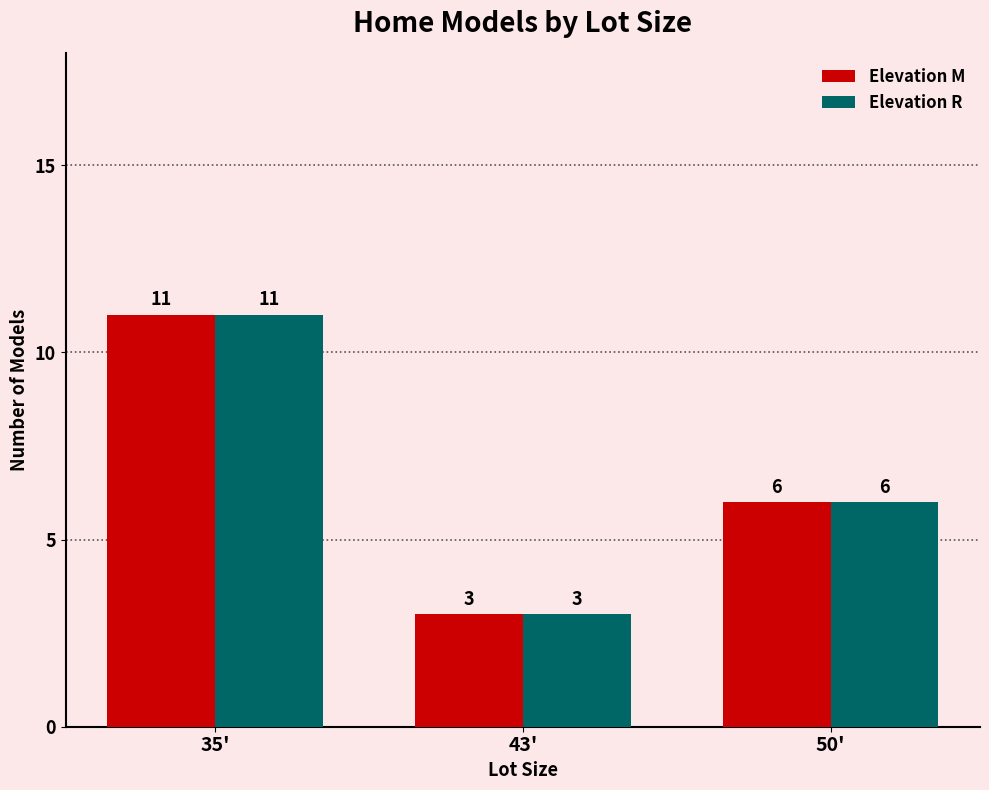

Reading right to left, extract all data points from this chart.

Elevation M: 6	3	11
Elevation R: 6	3	11